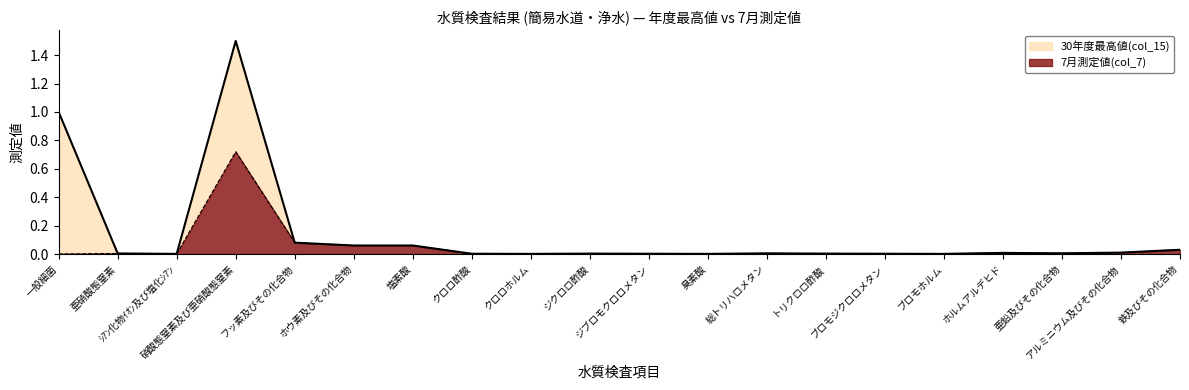

At how many categories does at least one series exceed 0?

20